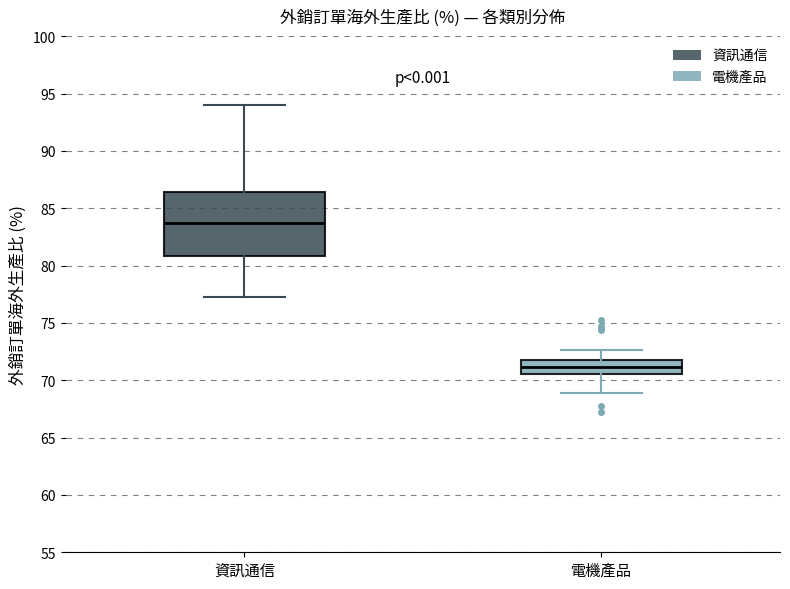

Which box is the tallest, from its lower edge to its upper edge?

資訊通信